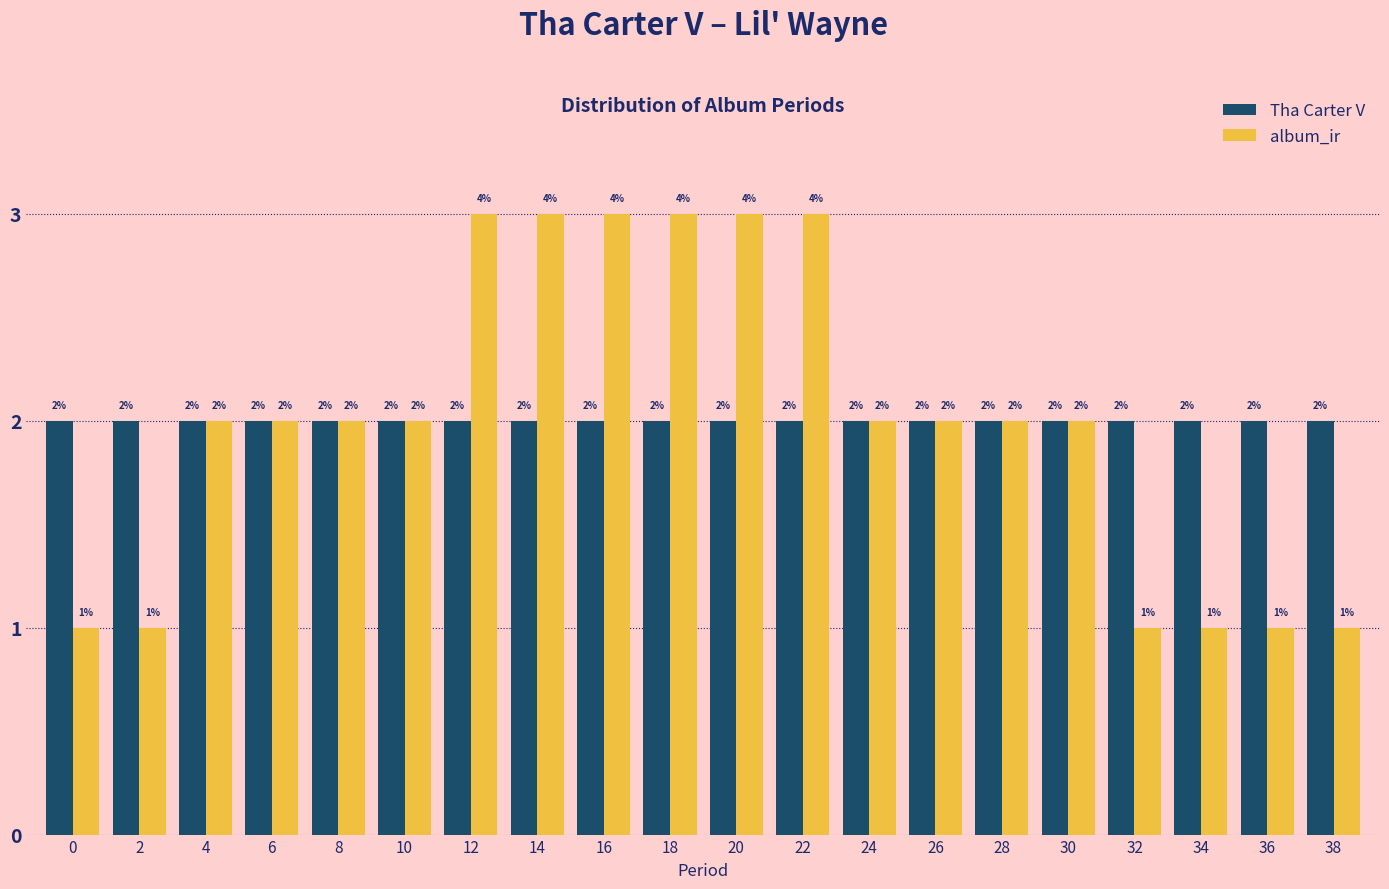

Is the value of Tha Carter V at 0 greater than the value of album_ir at 12?

No